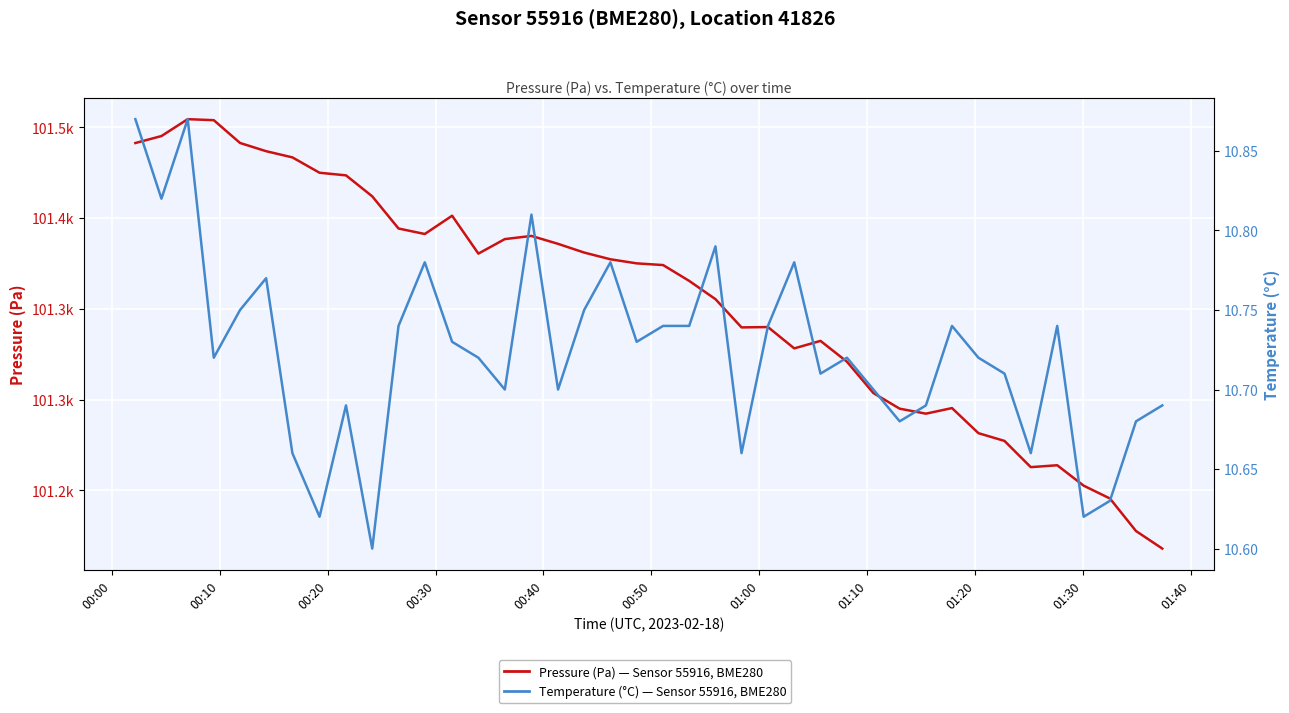

Is the value of Temperature (°C) at 32 greater than the value of Pressure (Pa) at 27?

No